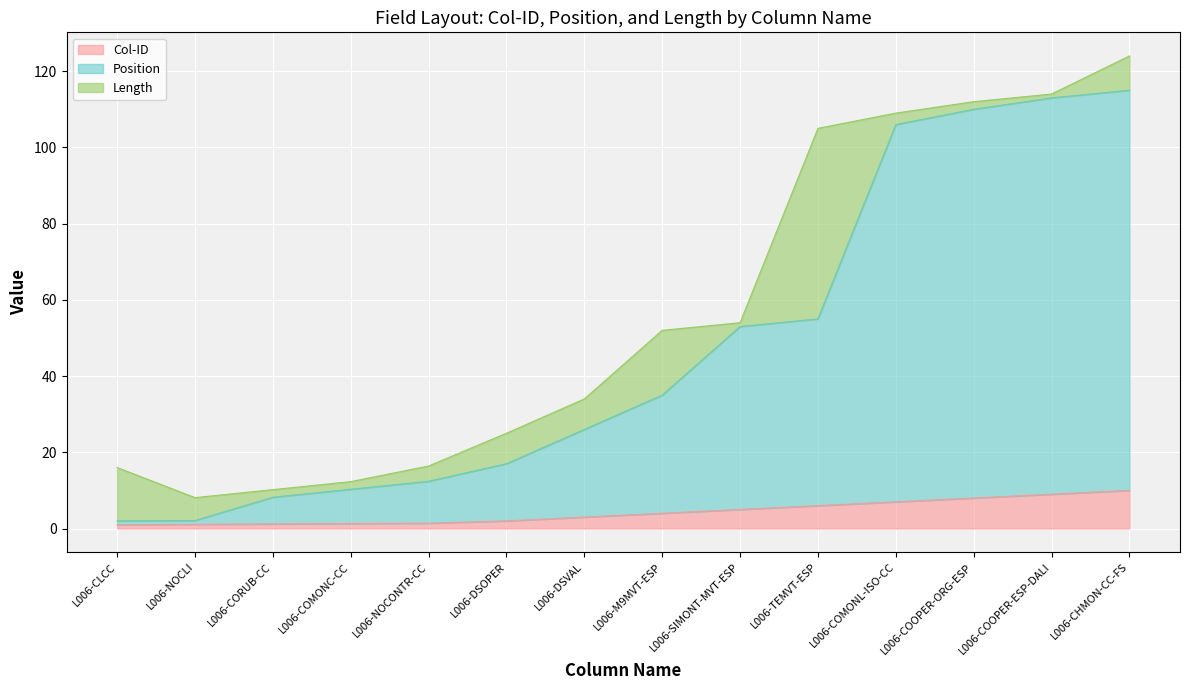

At which label does Position first exceed 35?

L006-SIMONT-MVT-ESP